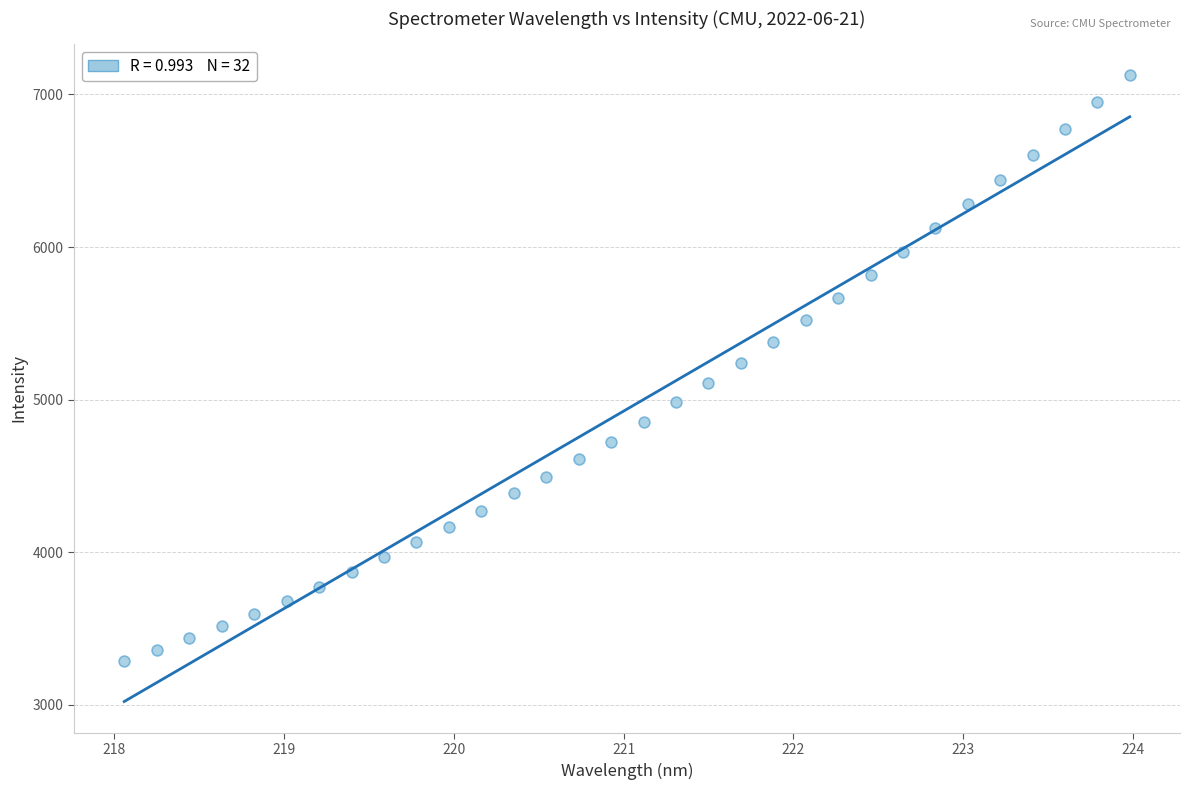

What is the range of Y values (max minus min)?

3840.0